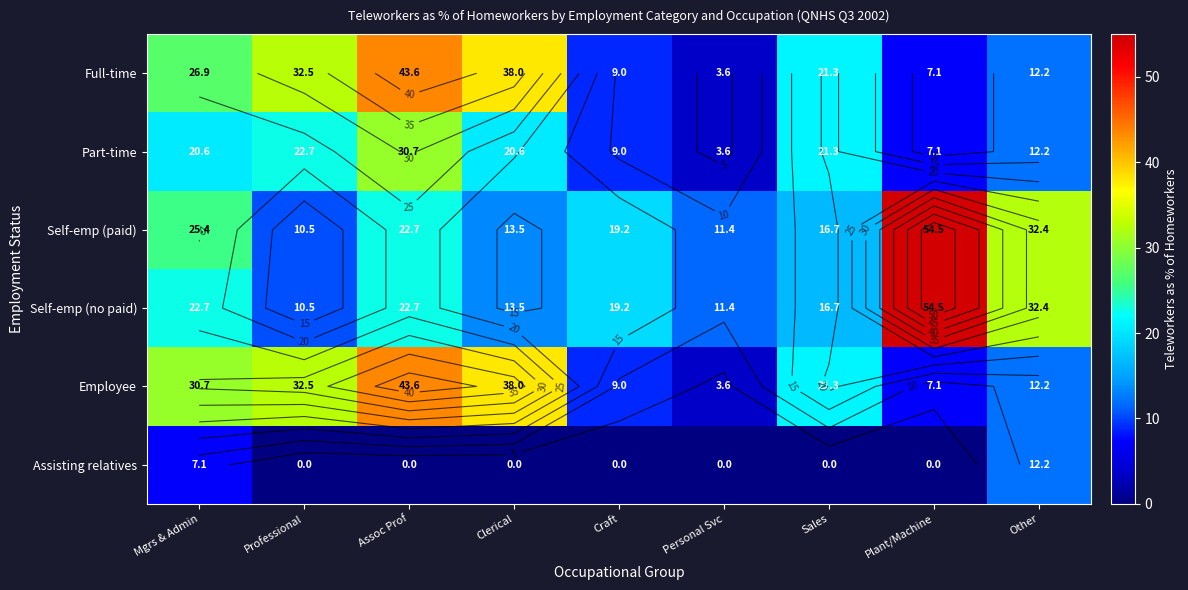

What is the sum of all Assisting relatives values?

19.3